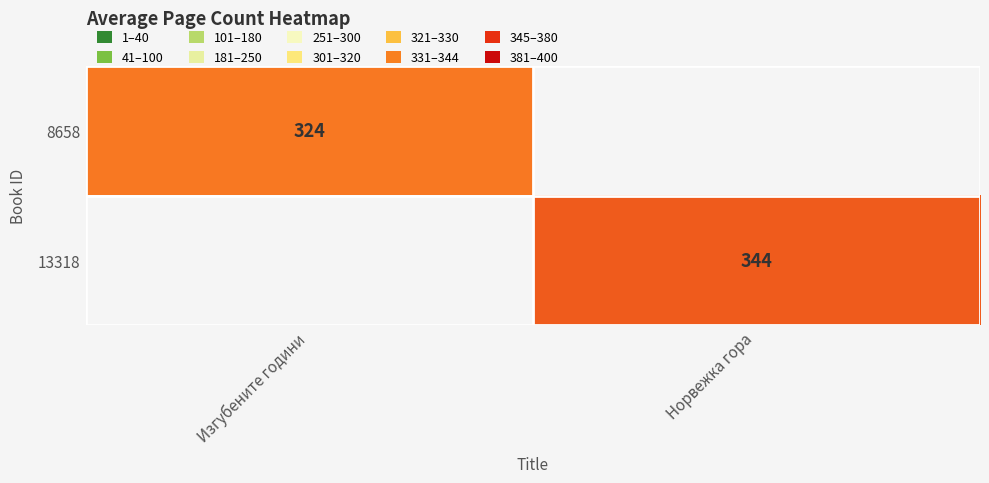

True or false: 8658 has a value of 537 at Изгубените години.

False